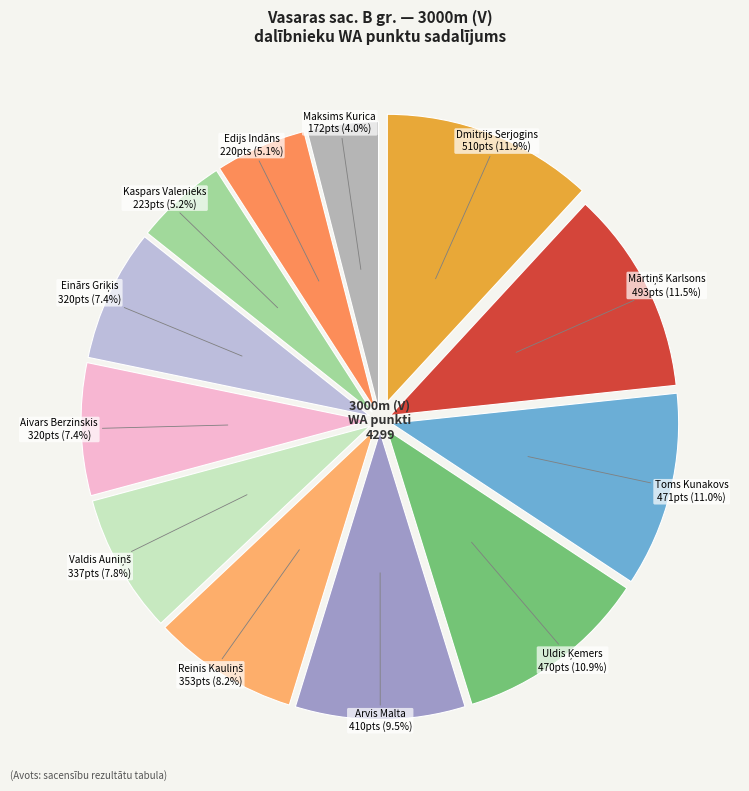

What is the smallest slice in the pie chart?

Maksims Kurica